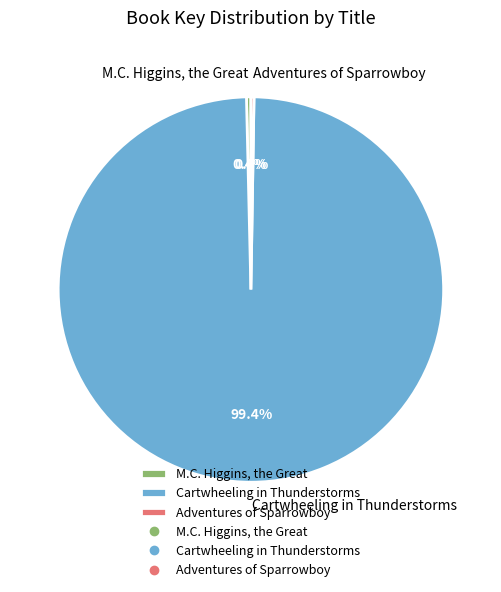

Which has a higher value, Cartwheeling in Thunderstorms or M.C. Higgins, the Great?

Cartwheeling in Thunderstorms